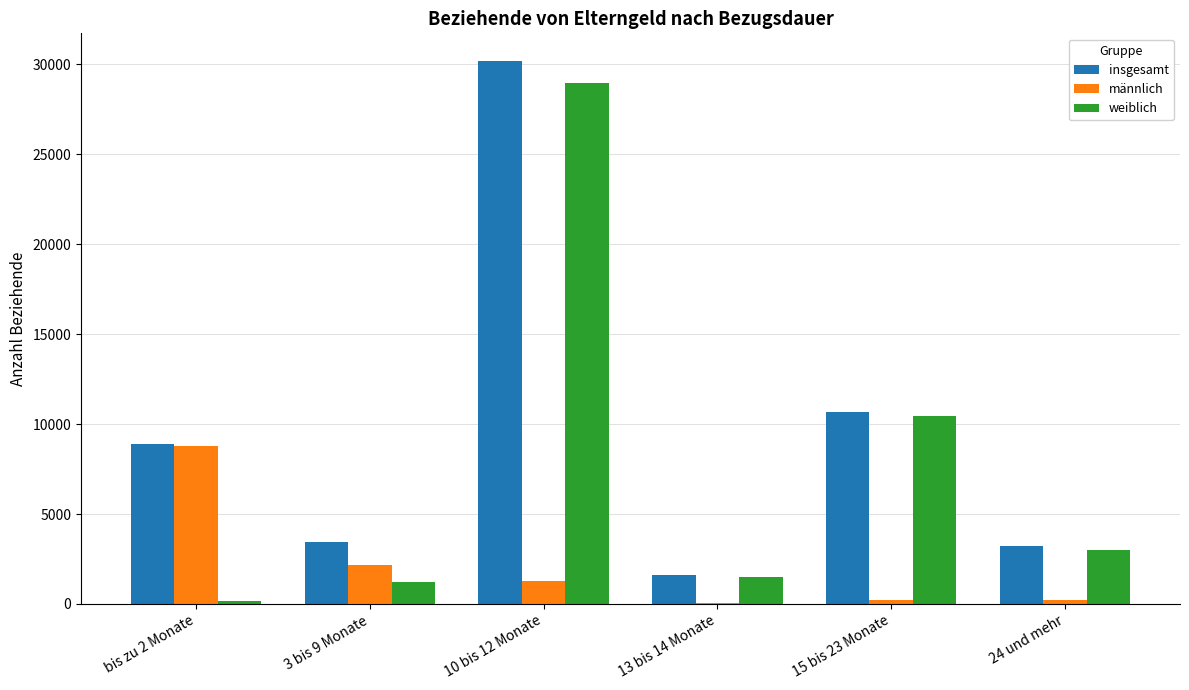

At which category is the sum across all series the highest?

10 bis 12 Monate